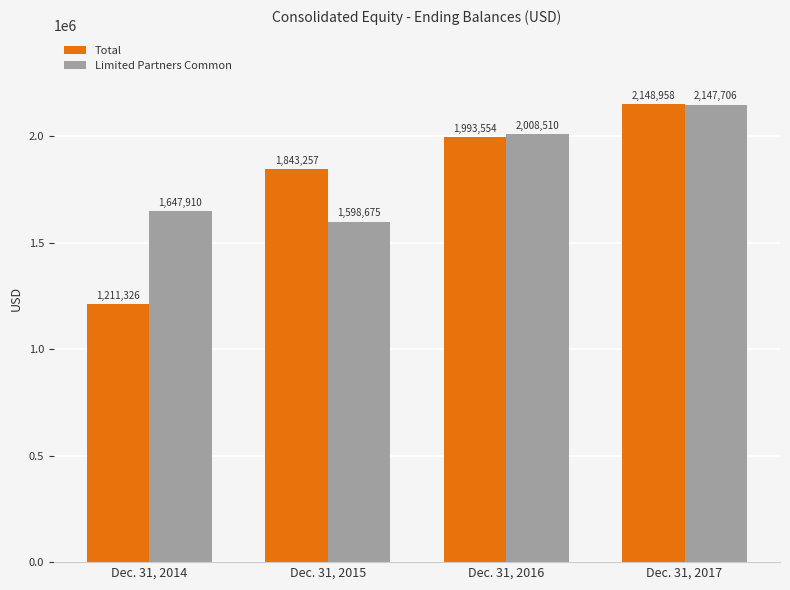

What is the value of the Limited Partners Common bar at the 4th from the left?

2147706